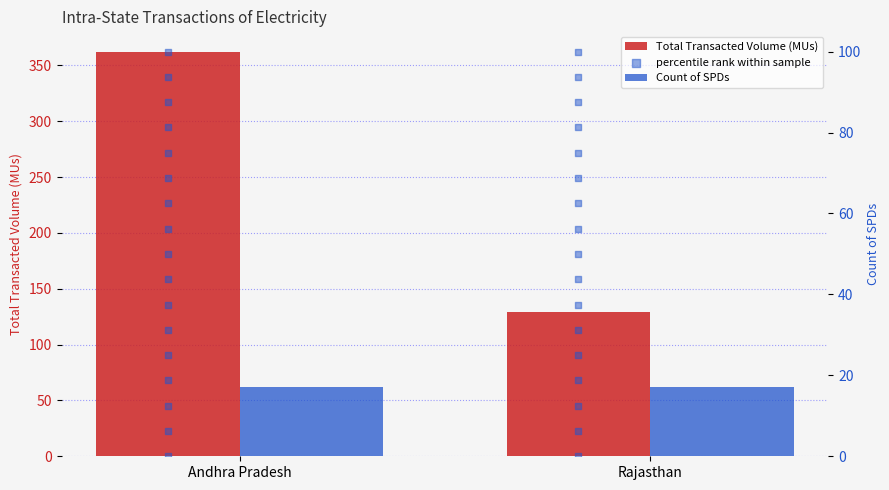

At which category is the sum across all series the highest?

Andhra Pradesh